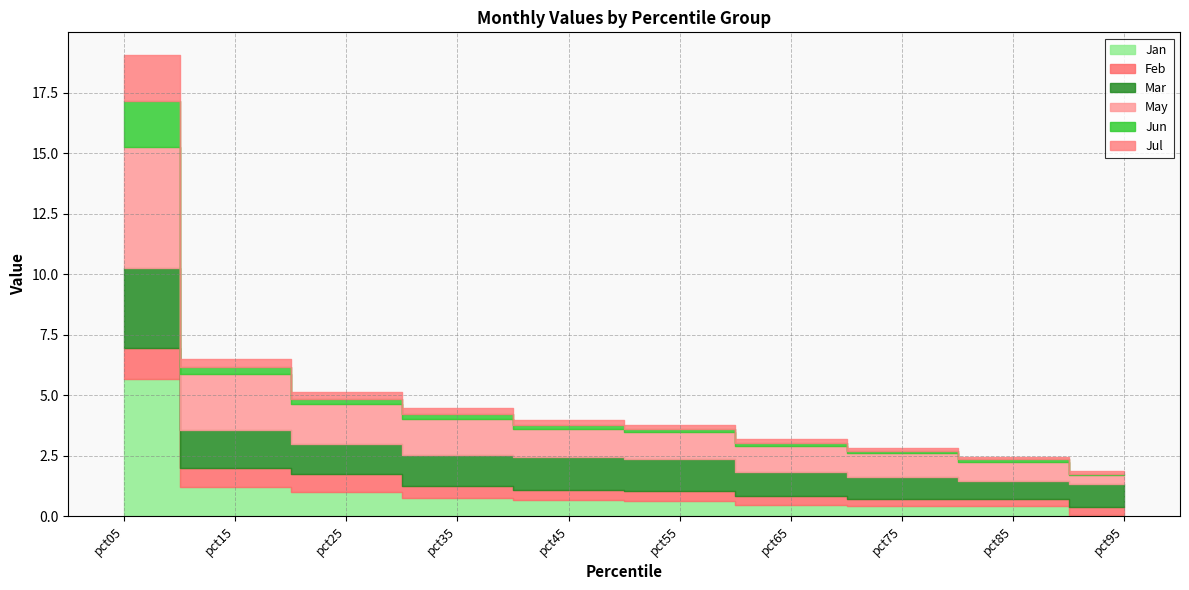

What is the average value of the Jul series?

0.4